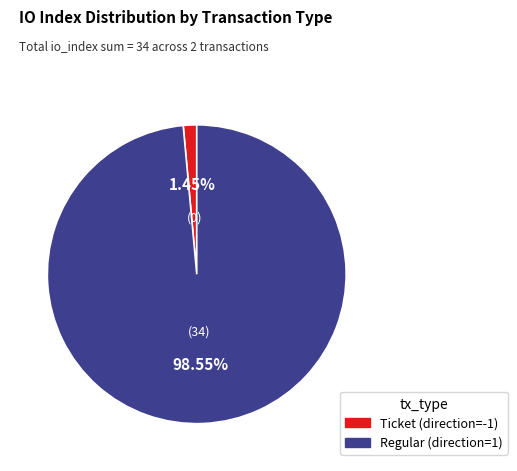

Which category has the smallest portion of the pie?

Ticket (direction=-1)